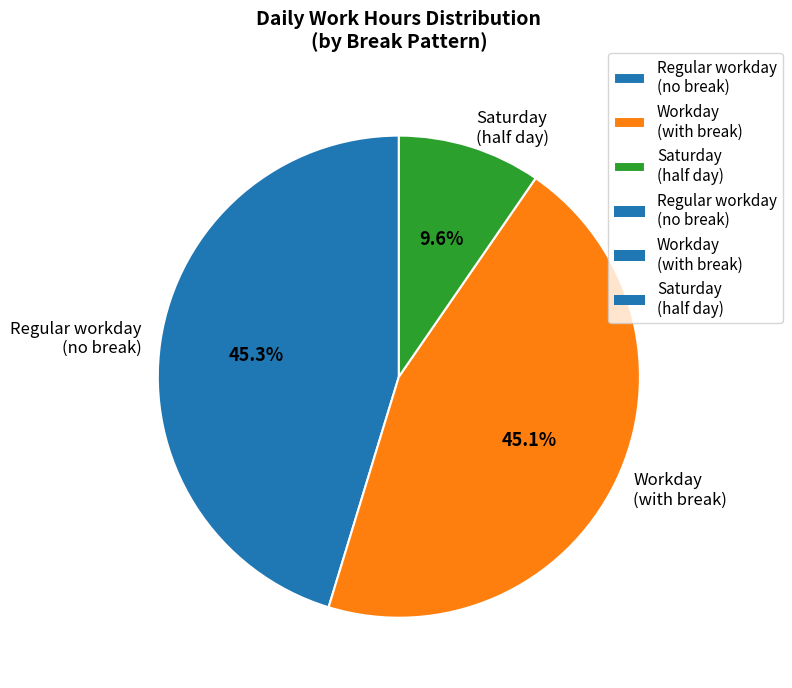

What is the ratio of the value at Workday (with break) to the value at Saturday (half day)?

4.7